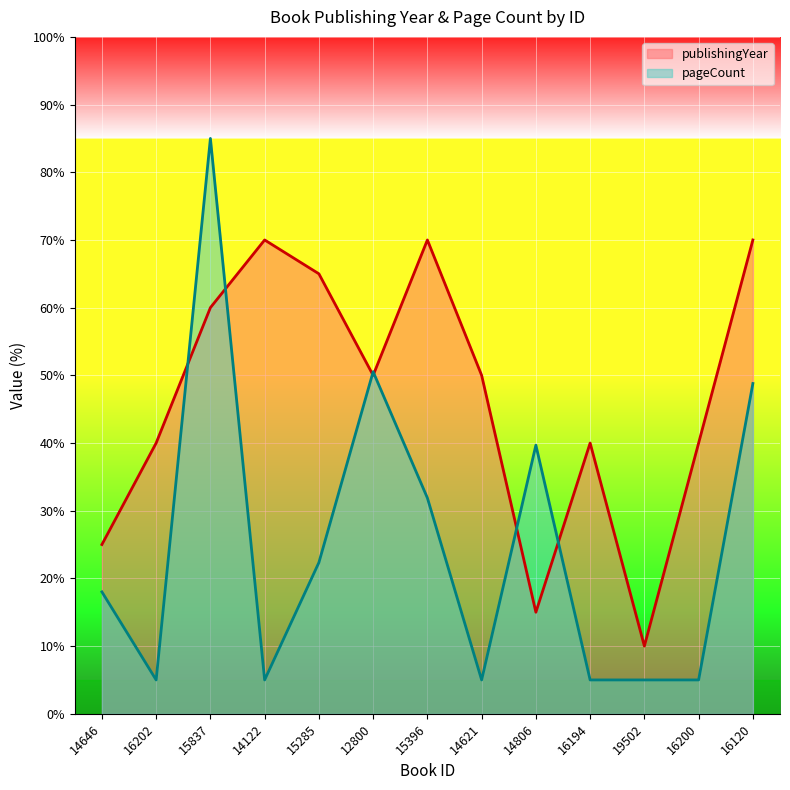

Reading left to right, extract all data points from this chart.

publishingYear: 14646=25.0	16202=40.0	15837=60.0	14122=70.0	15285=65.0	12800=50.0	15396=70.0	14621=50.0	14806=15.0	16194=40.0	19502=10.0	16200=40.0	16120=70.0
pageCount: 14646=18.0	16202=5.0	15837=85.0	14122=5.0	15285=22.3	12800=50.5	15396=31.9	14621=5.0	14806=39.7	16194=5.0	19502=5.0	16200=5.0	16120=48.8